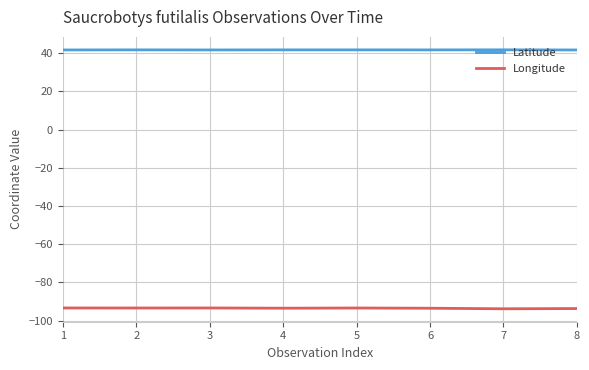

Does the chart have visible grid lines?

Yes